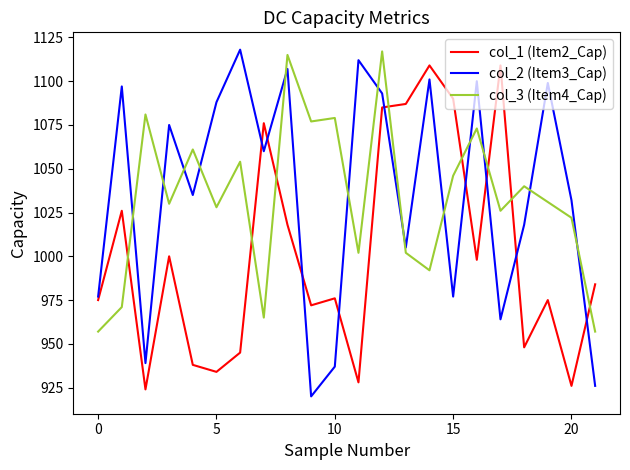

Which series ends up on top after the final intersection of col_1 (Item2_Cap) and col_3 (Item4_Cap)?

col_1 (Item2_Cap)